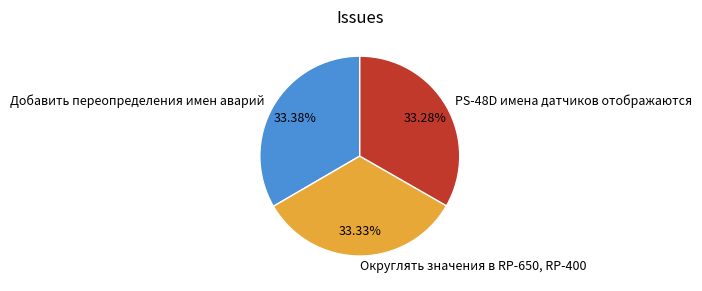

Count the number of slices in the pie.

3